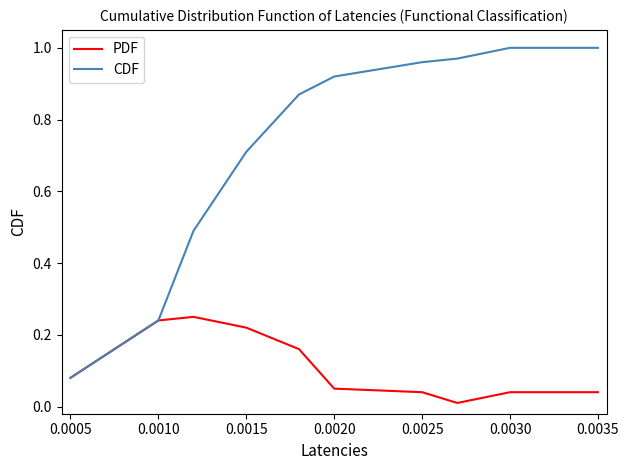

Which series has the largest total across all categories?

CDF